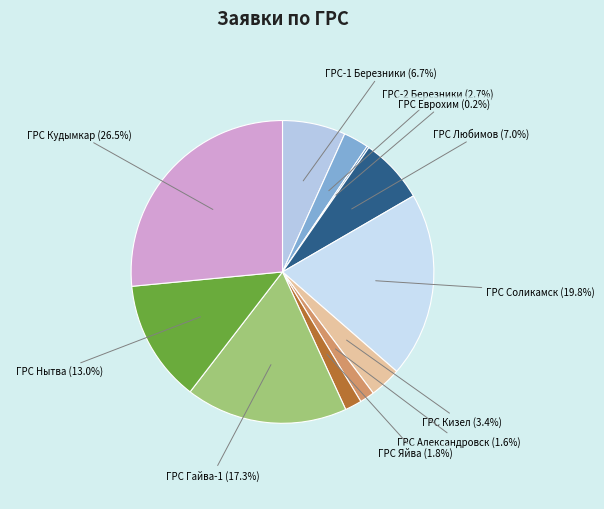

Which category has the biggest portion of the pie?

ГРС Кудымкар